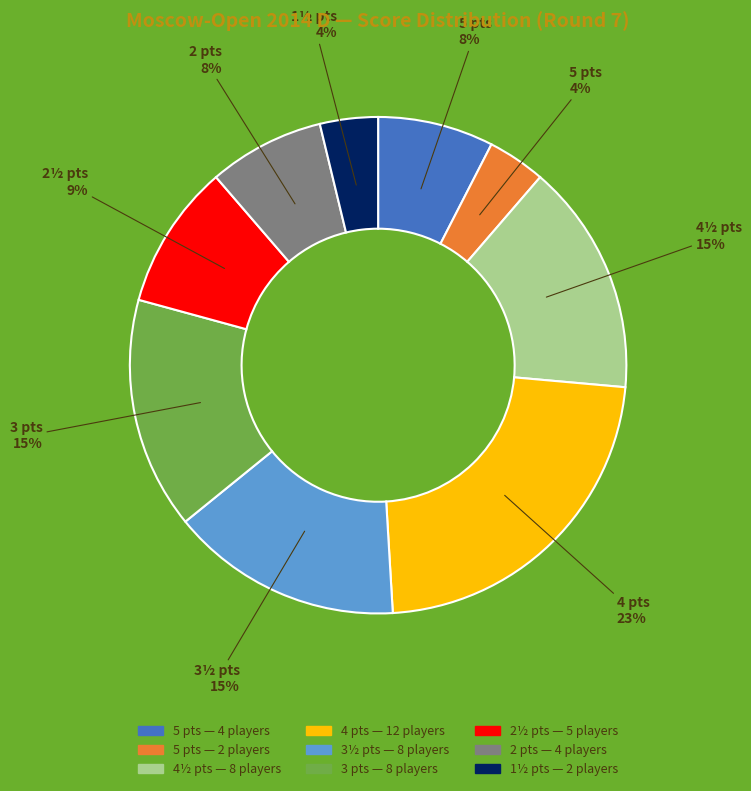

To the nearest percent, what is the difference between the largest and smallest slice percentages?

19%